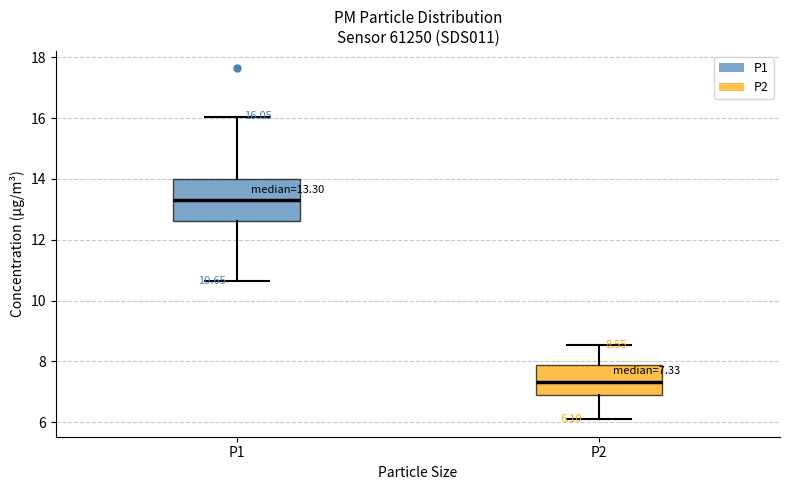

Which box is the tallest, from its lower edge to its upper edge?

P1